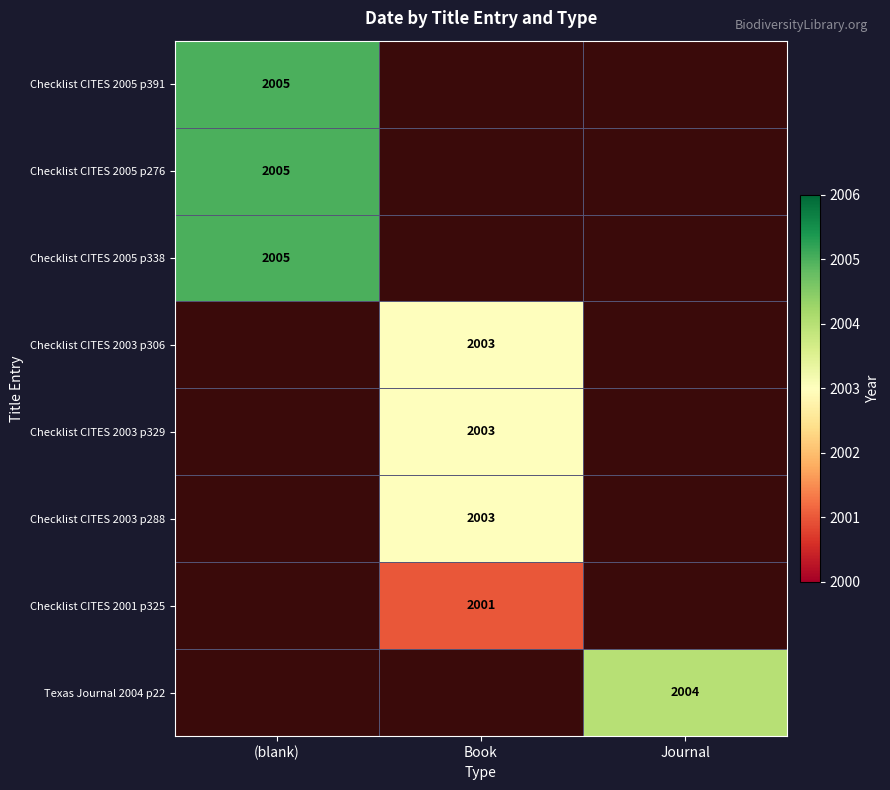

The value of Checklist CITES 2005 p338 at (blank) is 2005. True or false?

True